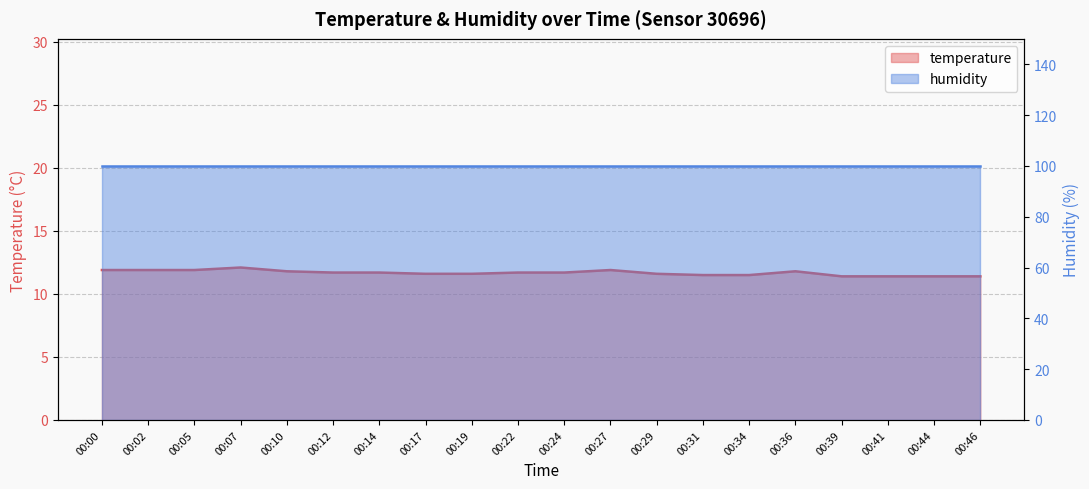

Rank the categories by value from highest to lowest.

00:07, 00:00, 00:02, 00:05, 00:27, 00:10, 00:36, 00:12, 00:14, 00:22, 00:24, 00:17, 00:19, 00:29, 00:31, 00:34, 00:39, 00:41, 00:44, 00:46